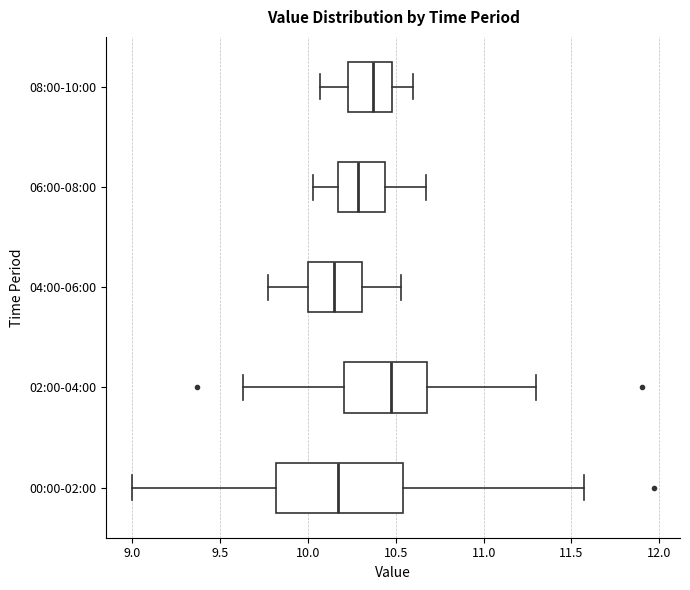

Which box has the furthest to the right median line?

02:00-04:00